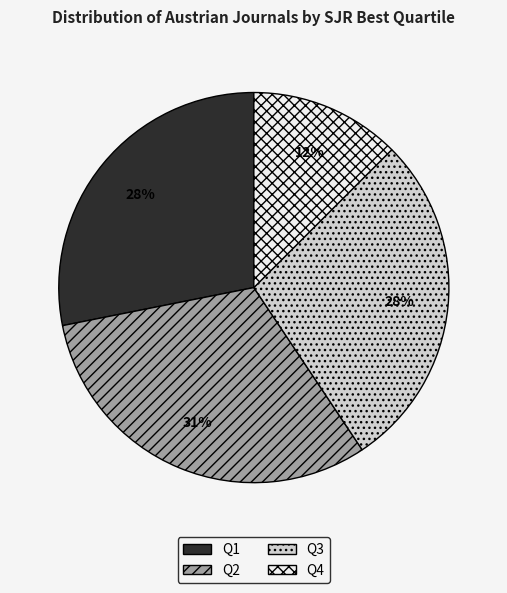

To the nearest percent, what is the difference between the Q1 and Q2 slice percentages?

3%